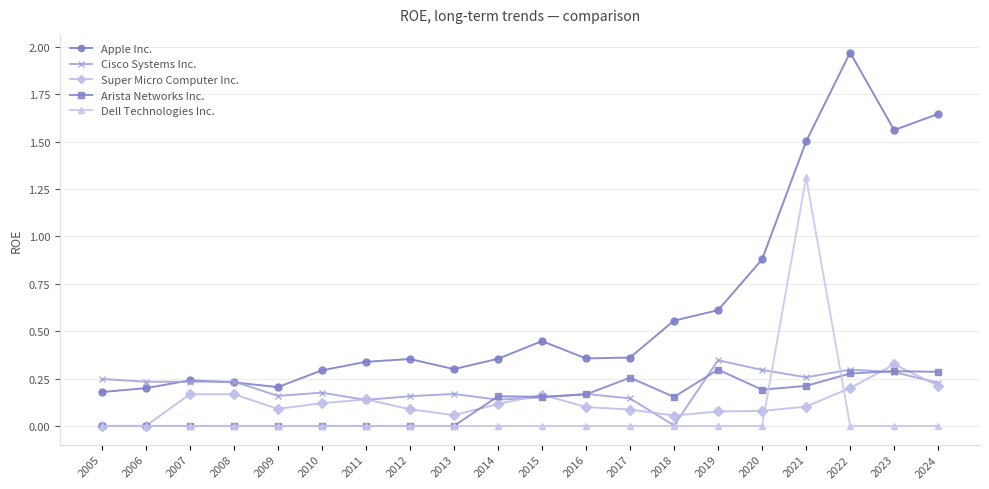

Which series has the largest total across all categories?

Apple Inc.